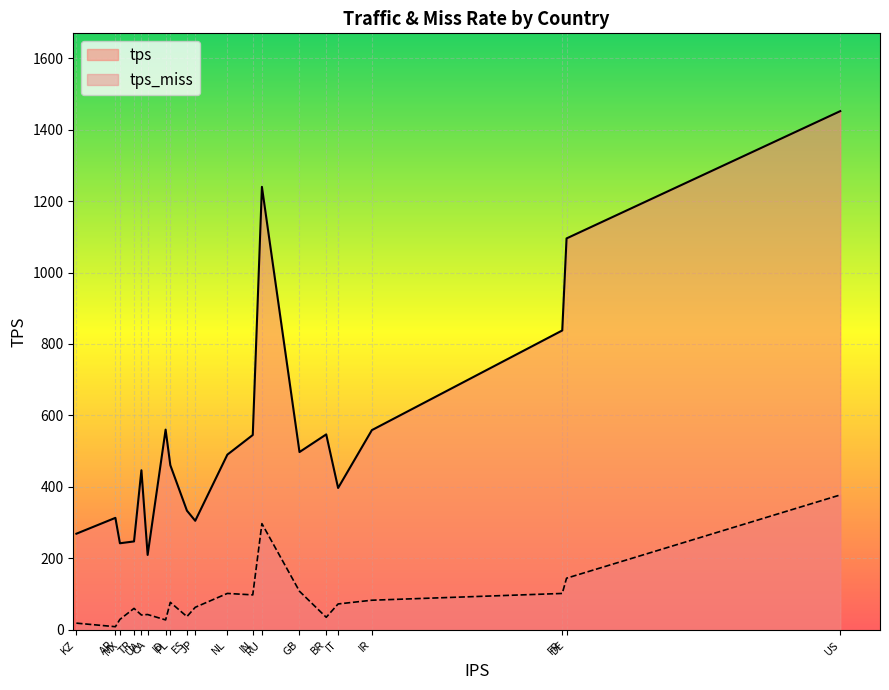

What is the minimum value for tps?

209.5